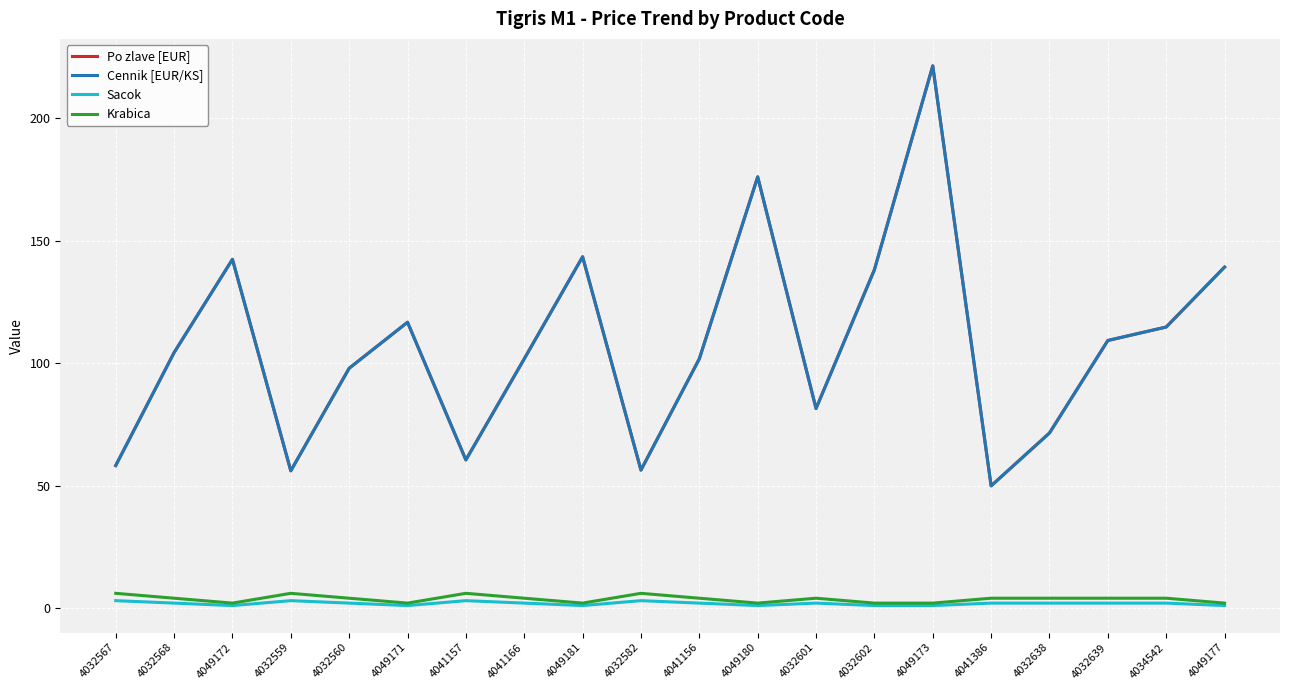

Reading left to right, what are all the values shown in this chart?

Po zlave [EUR]: 4032567=58.2	4032568=104.3	4049172=142.4	4032559=56.0	4032560=98.0	4049171=116.8	4041157=60.5	4041166=101.8	4049181=143.5	4032582=56.4	4041156=101.8	4049180=176.2	4032601=81.5	4032602=138.2	4049173=221.5	4041386=49.9	4032638=71.5	4032639=109.3	4034542=114.8	4049177=139.3
Cennik [EUR/KS]: 4032567=58.2	4032568=104.3	4049172=142.4	4032559=56.0	4032560=98.0	4049171=116.8	4041157=60.5	4041166=101.8	4049181=143.5	4032582=56.4	4041156=101.8	4049180=176.2	4032601=81.5	4032602=138.2	4049173=221.5	4041386=49.9	4032638=71.5	4032639=109.3	4034542=114.8	4049177=139.3
Sacok: 4032567=3.0	4032568=2.0	4049172=1.0	4032559=3.0	4032560=2.0	4049171=1.0	4041157=3.0	4041166=2.0	4049181=1.0	4032582=3.0	4041156=2.0	4049180=1.0	4032601=2.0	4032602=1.0	4049173=1.0	4041386=2.0	4032638=2.0	4032639=2.0	4034542=2.0	4049177=1.0
Krabica: 4032567=6.0	4032568=4.0	4049172=2.0	4032559=6.0	4032560=4.0	4049171=2.0	4041157=6.0	4041166=4.0	4049181=2.0	4032582=6.0	4041156=4.0	4049180=2.0	4032601=4.0	4032602=2.0	4049173=2.0	4041386=4.0	4032638=4.0	4032639=4.0	4034542=4.0	4049177=2.0